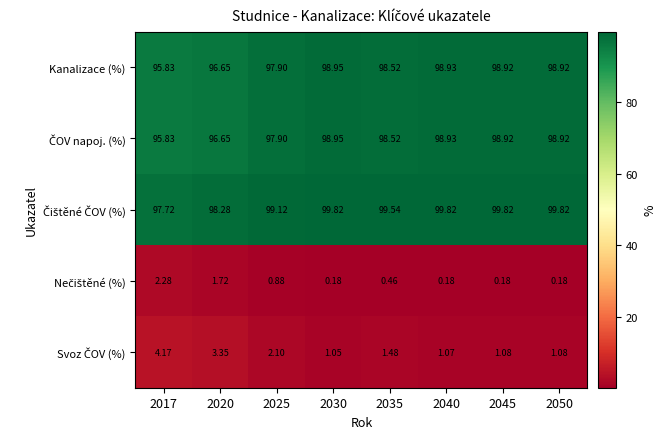

Rank the series by their maximum value, from lowest to highest.

Nečištěné (%), Svoz ČOV (%), Kanalizace (%), ČOV napoj. (%), Čištěné ČOV (%)